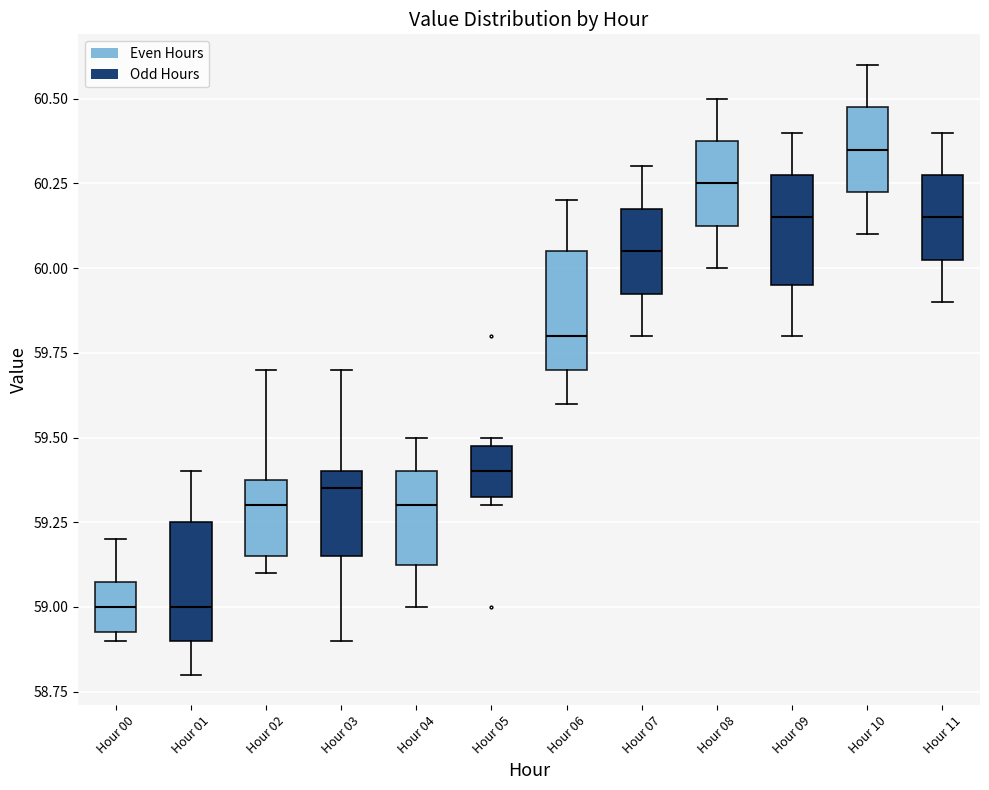

Where is the upper edge of the box for Hour 00 on the y-axis? The values are not printed on the chart, so give them approximately, as read against the axis.

59.10